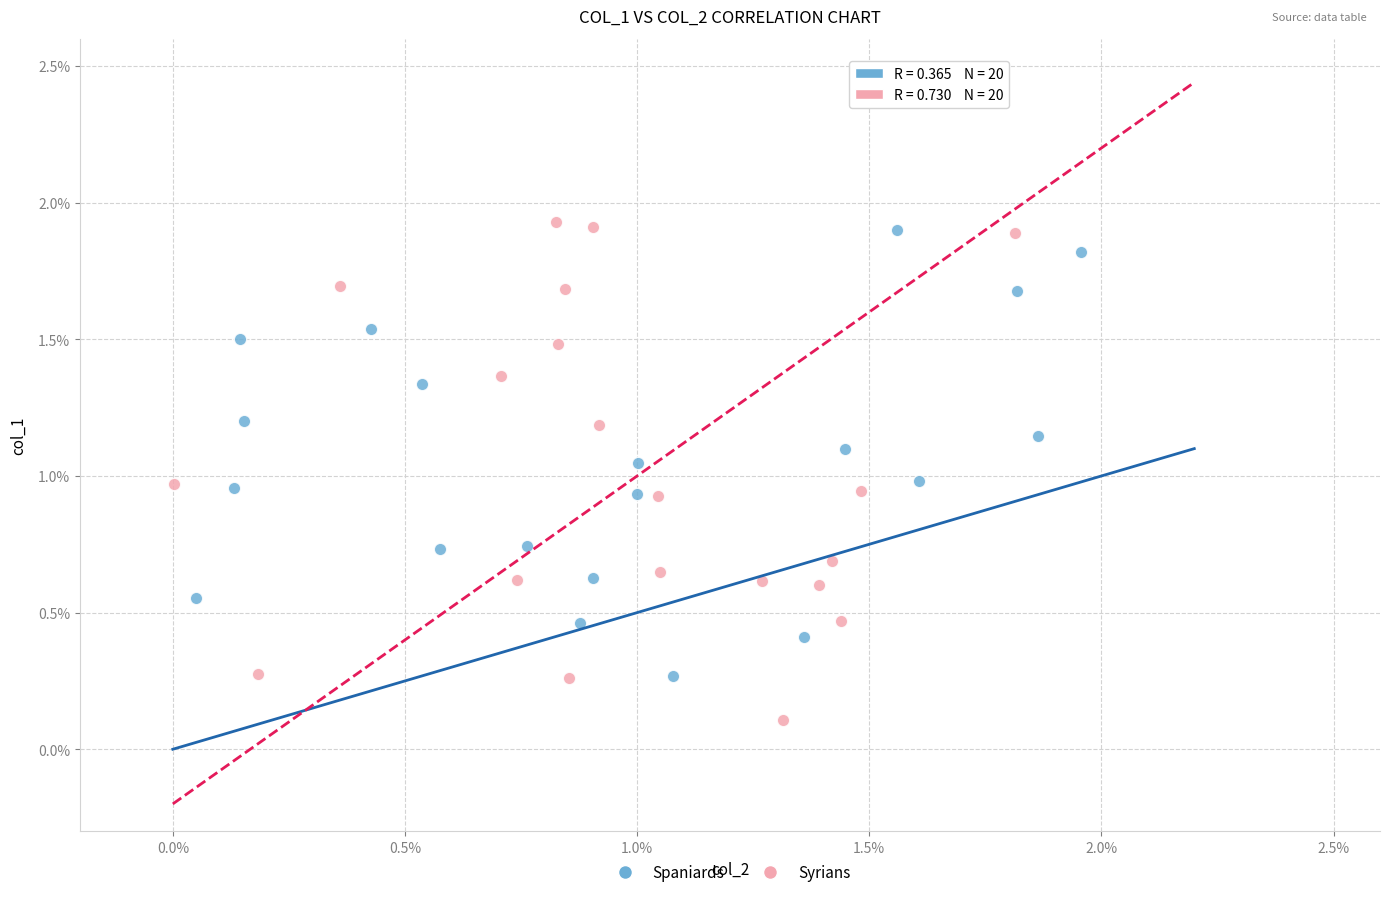

Which series has the largest Y range (max minus min)?

Syrians